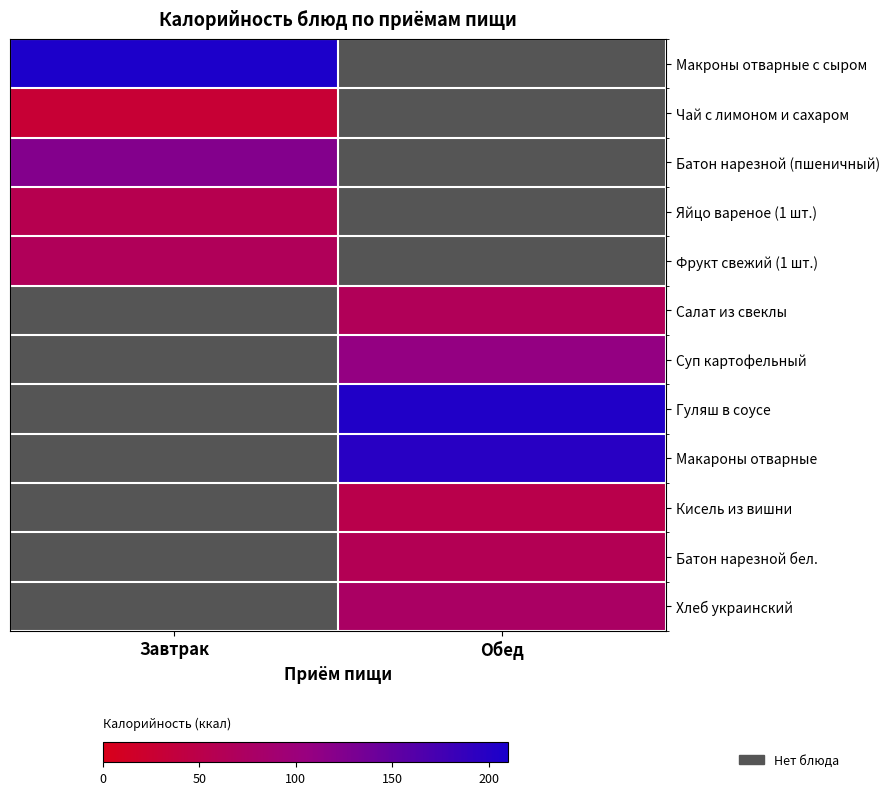

Is it true that Батон нарезной бел. equals 61.0 at Обед?

True